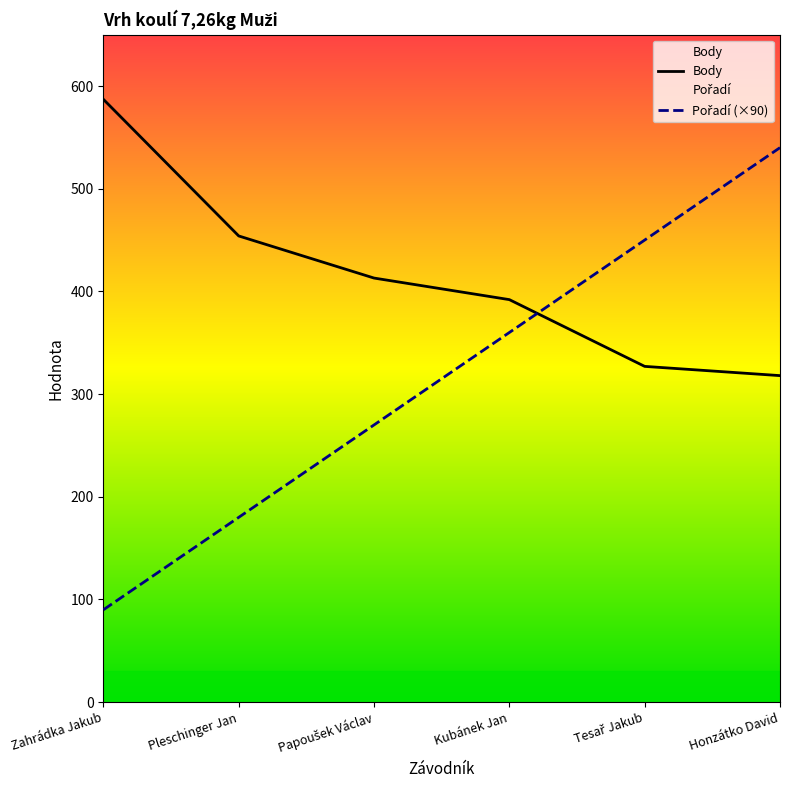

Rank the series by their maximum value, from lowest to highest.

Pořadí (×90), Body